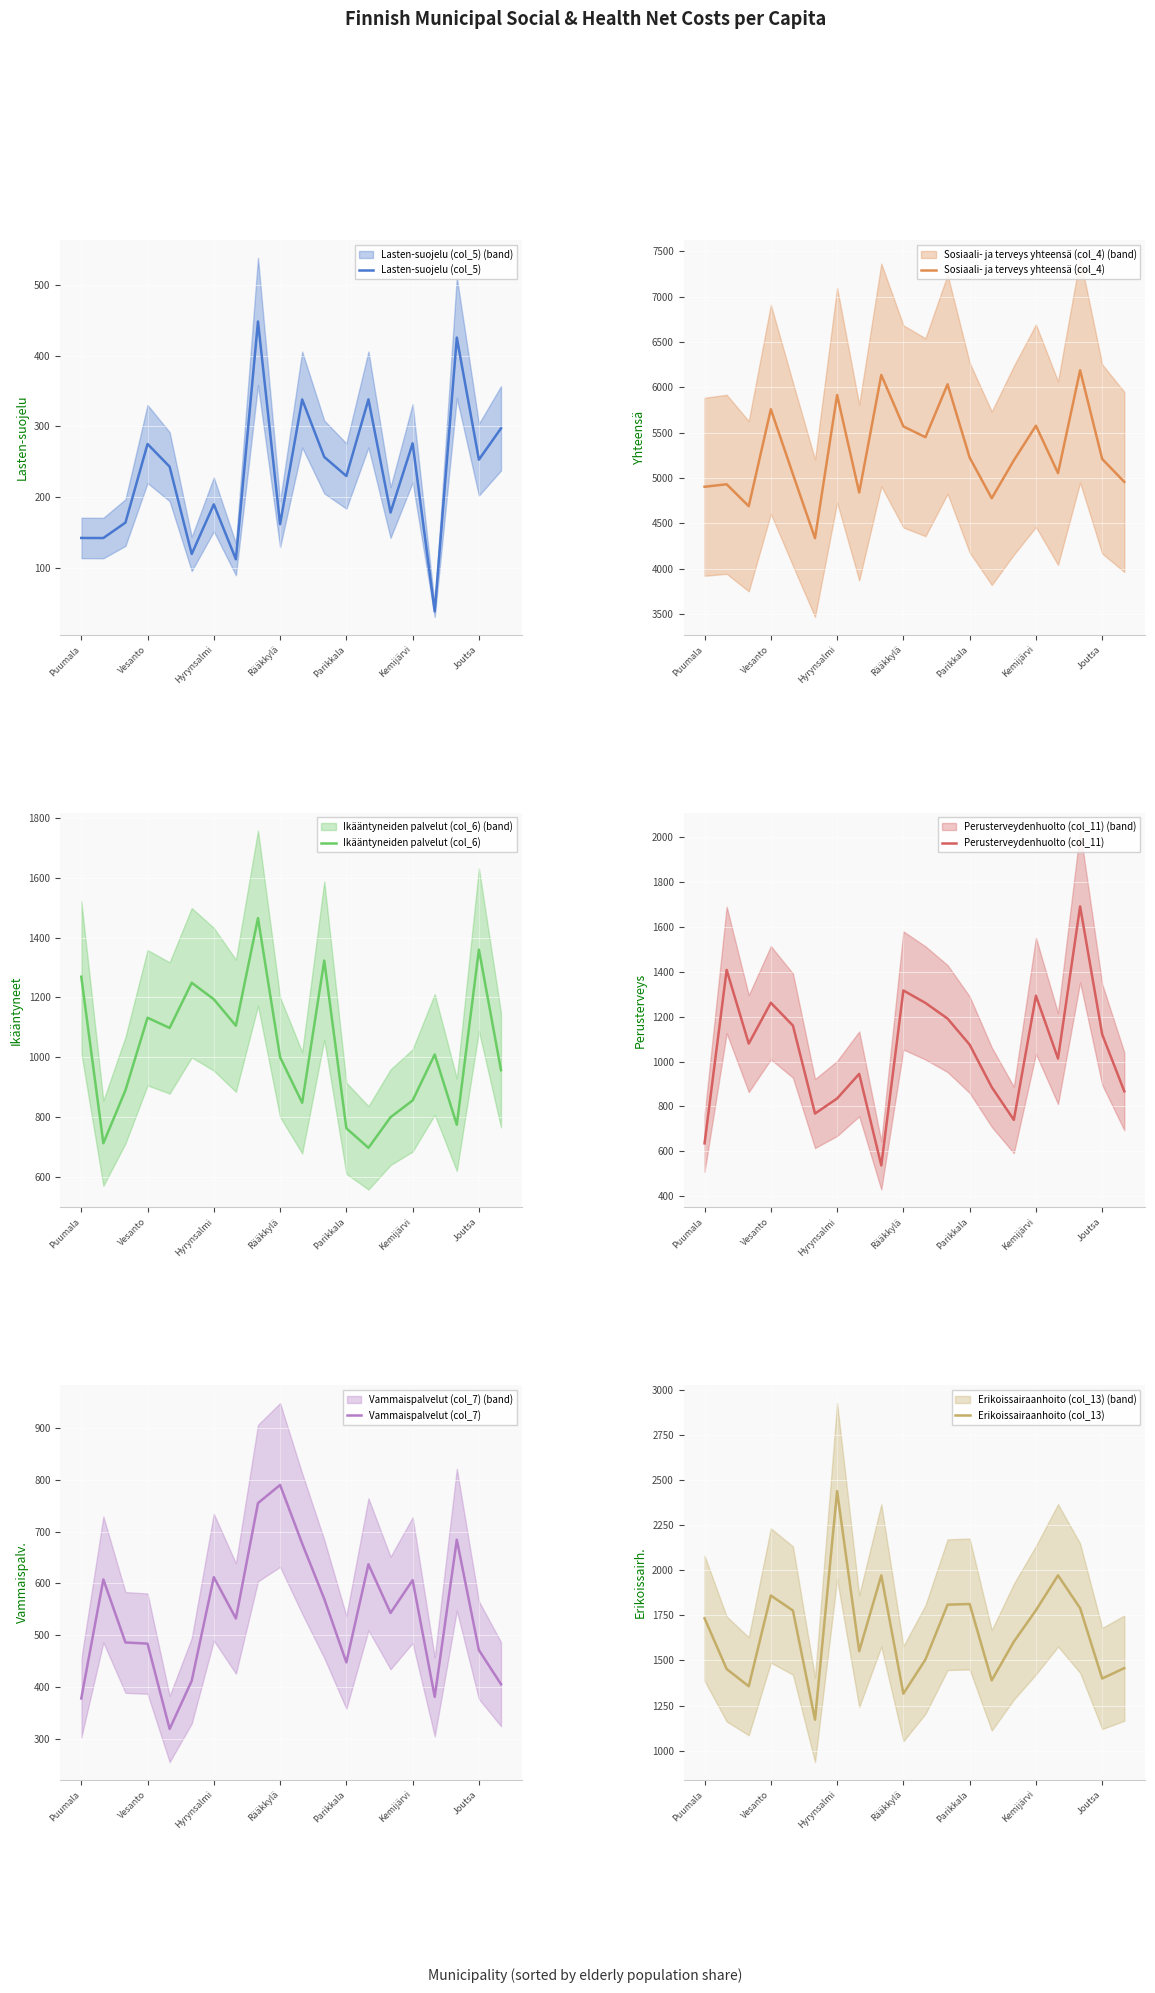

True or false: Erikoissairaanhoito (col_13) and Ikääntyneiden palvelut (col_6) intersect in this chart.

True